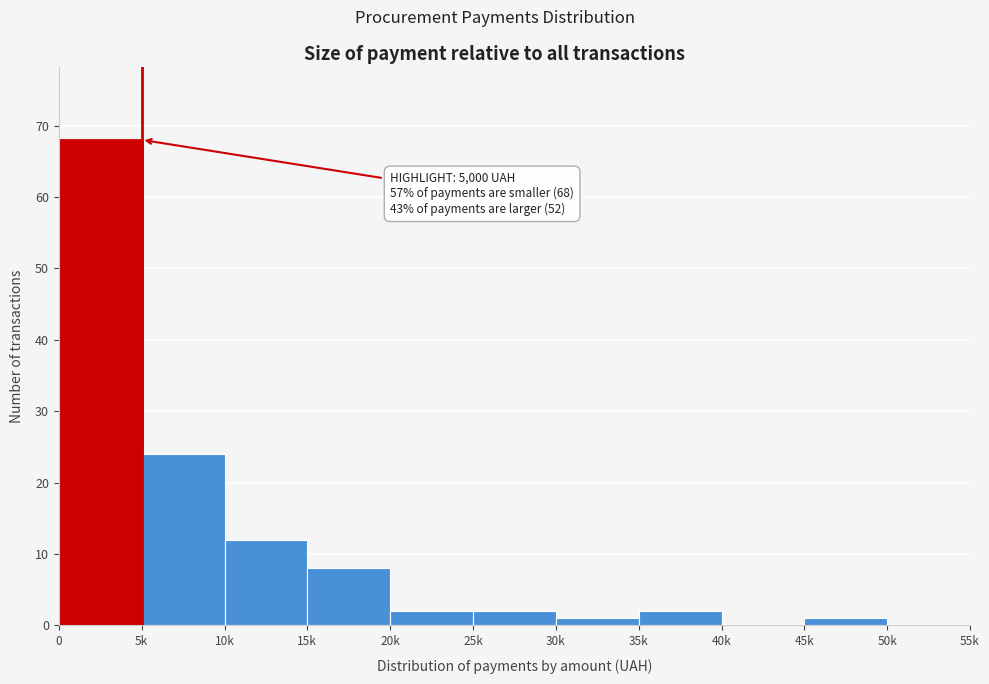

Reading left to right, extract all data points from this chart.

0=68	5k=24	10k=12	15k=8	20k=2	25k=2	30k=1	35k=2	40k=0	45k=1	50k=0